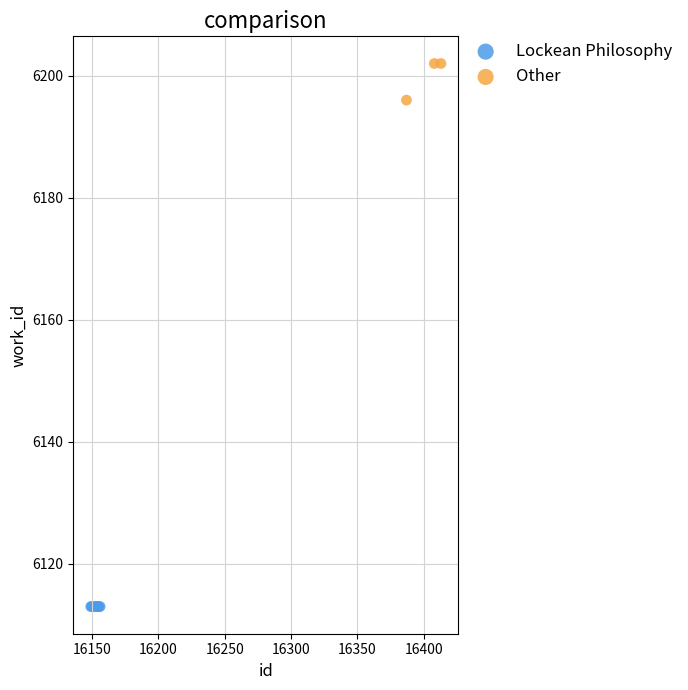

Which series reaches the maximum Y coordinate?

Other